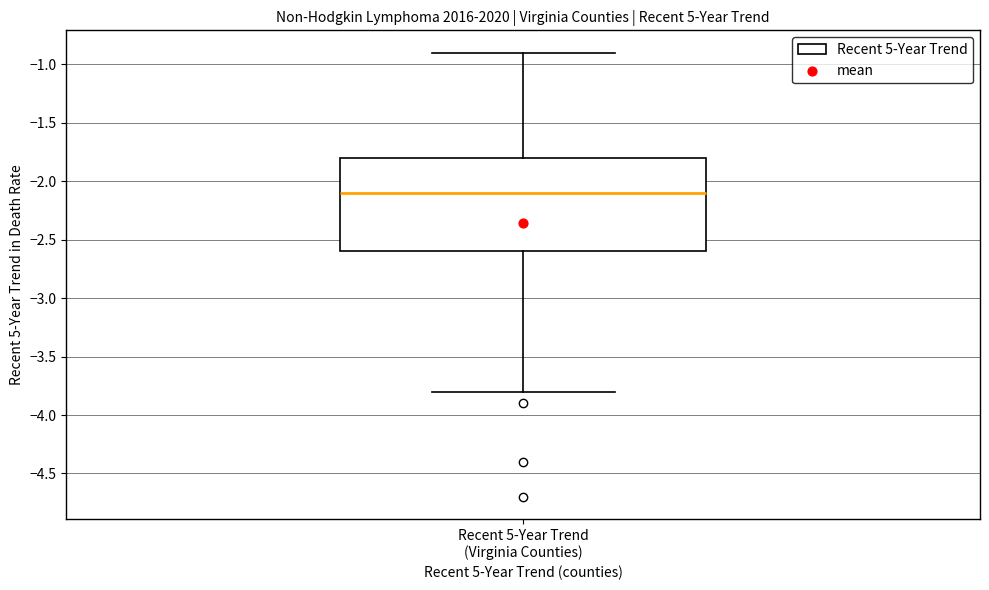

Where is the upper edge of the box for Recent 5-Year Trend (Virginia Counties) on the y-axis? The values are not printed on the chart, so give them approximately, as read against the axis.

-1.8